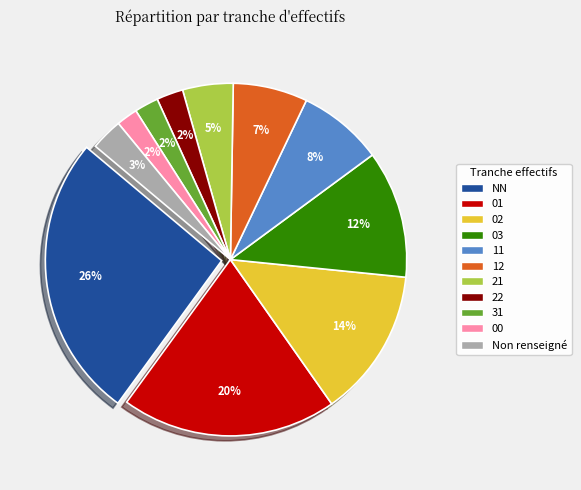

Is there a majority slice in this chart?

No